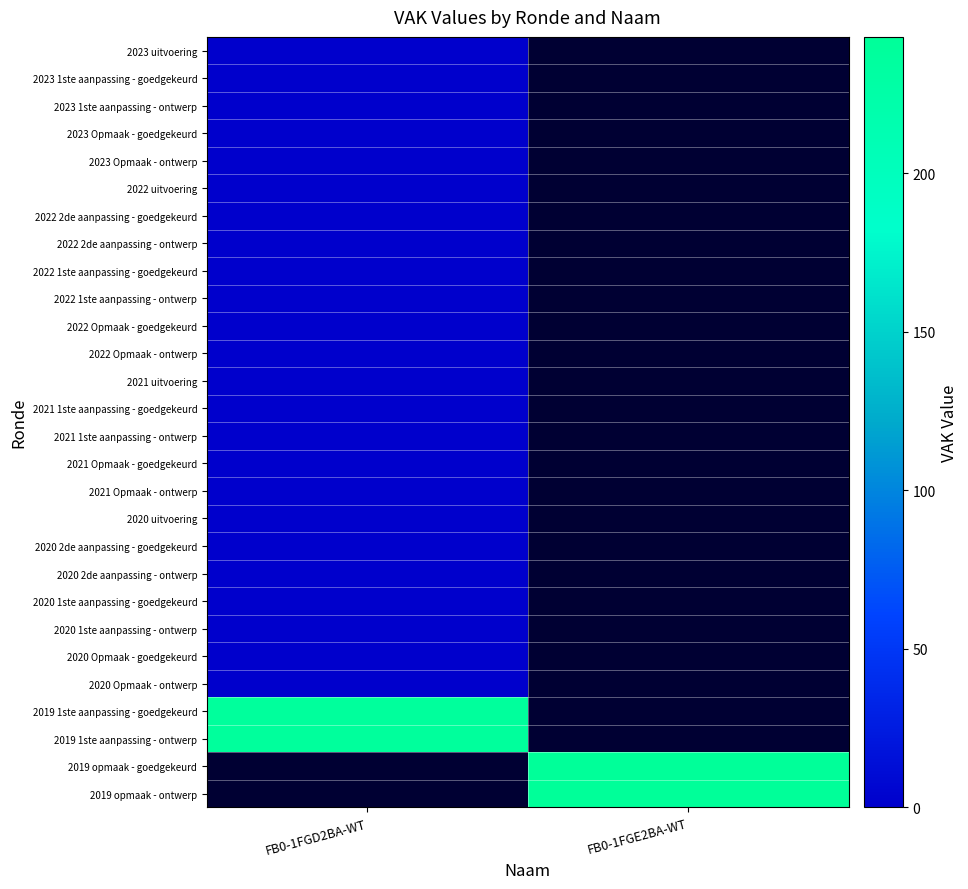

Is the value of 2021 Opmaak - ontwerp at FB0-1FGD2BA-WT greater than the value of 2022 uitvoering at FB0-1FGD2BA-WT?

No